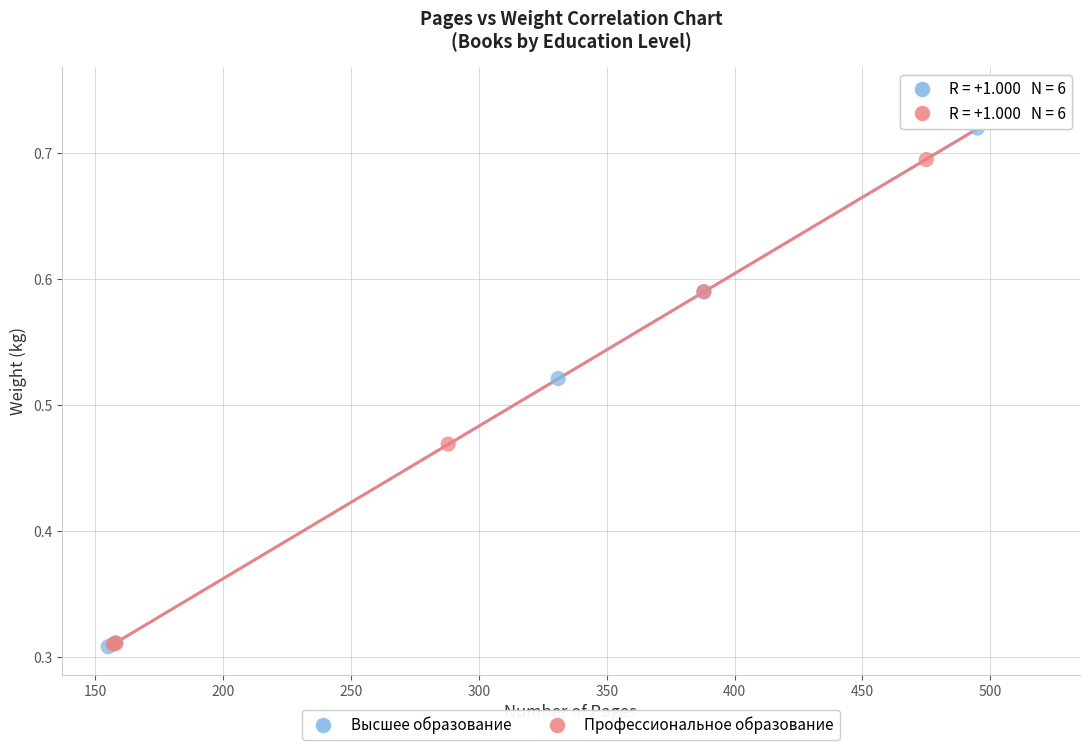

Which series has the widest spread of Y values?

Высшее образование